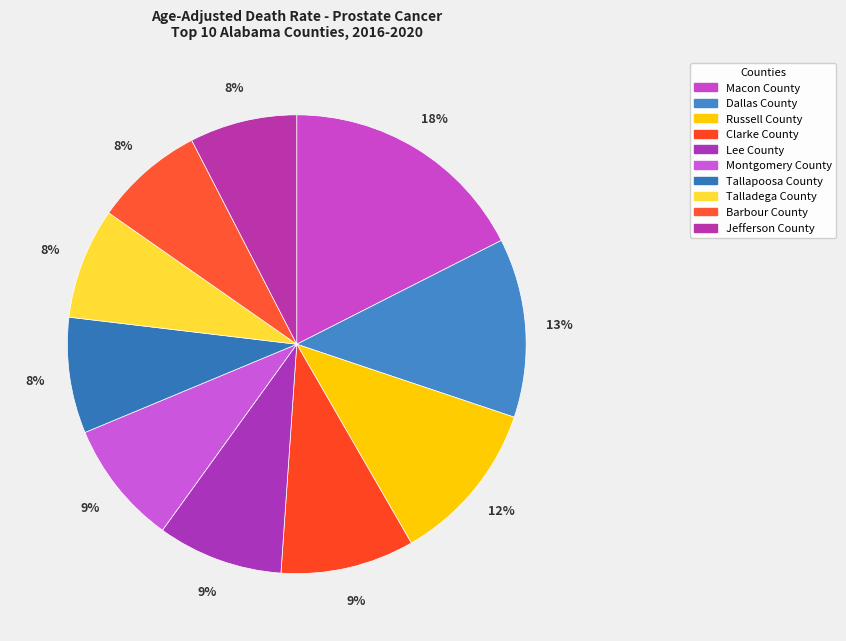

How many slices are in this pie chart?

10